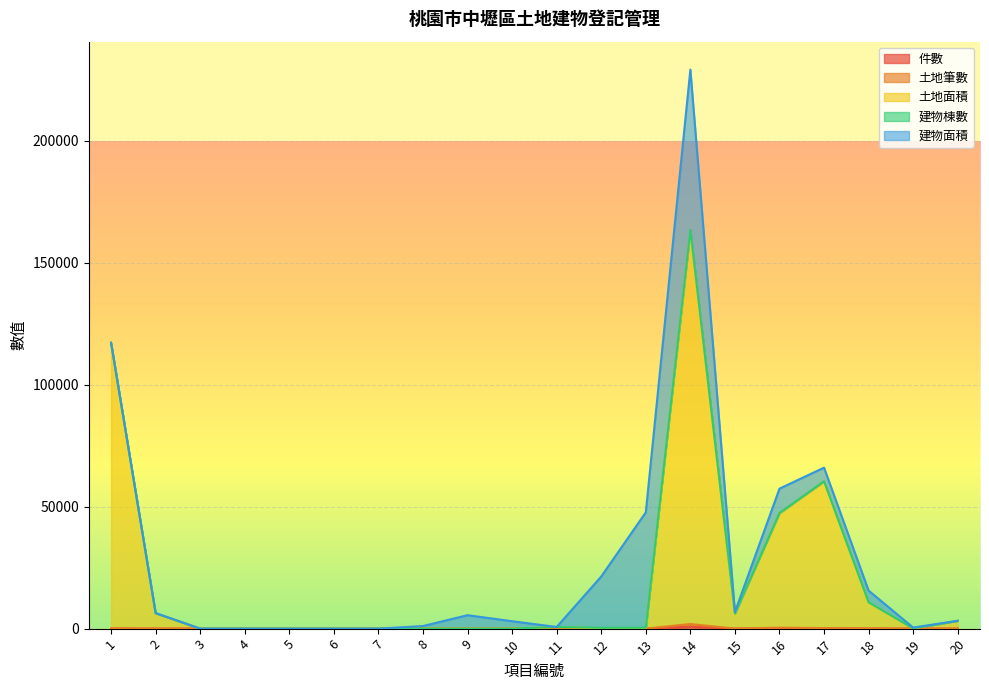

True or false: 土地面積 and 件數 intersect in this chart.

False